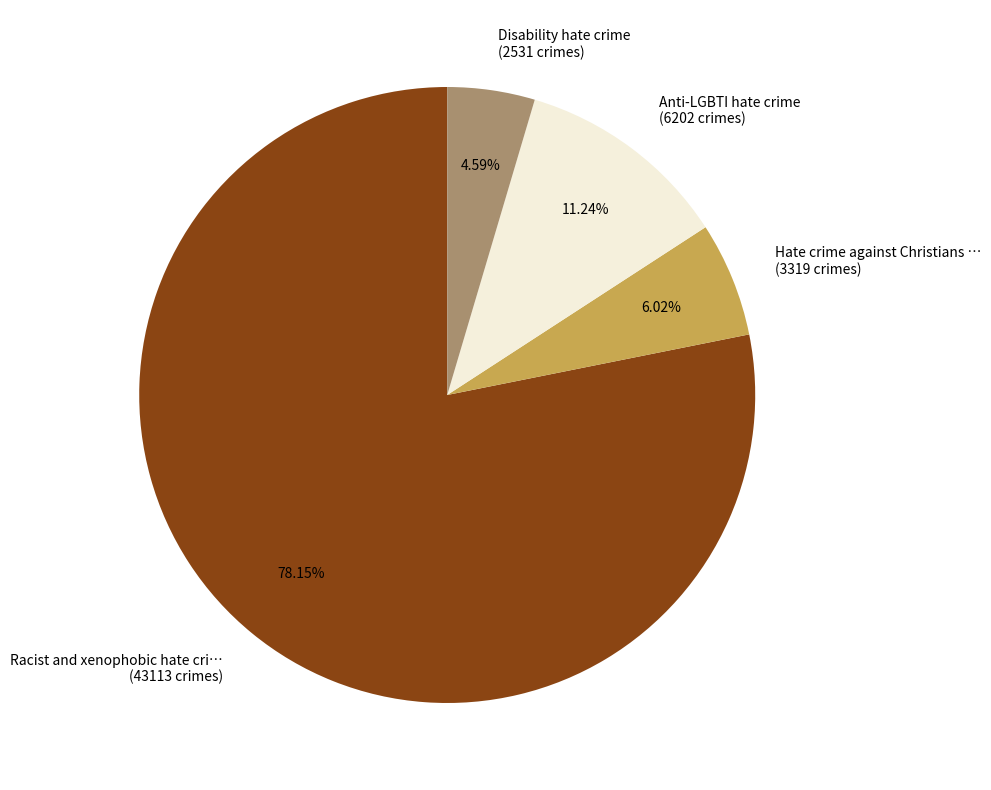

Does Disability hate crime (2531 crimes) represent more than half of the total?

No